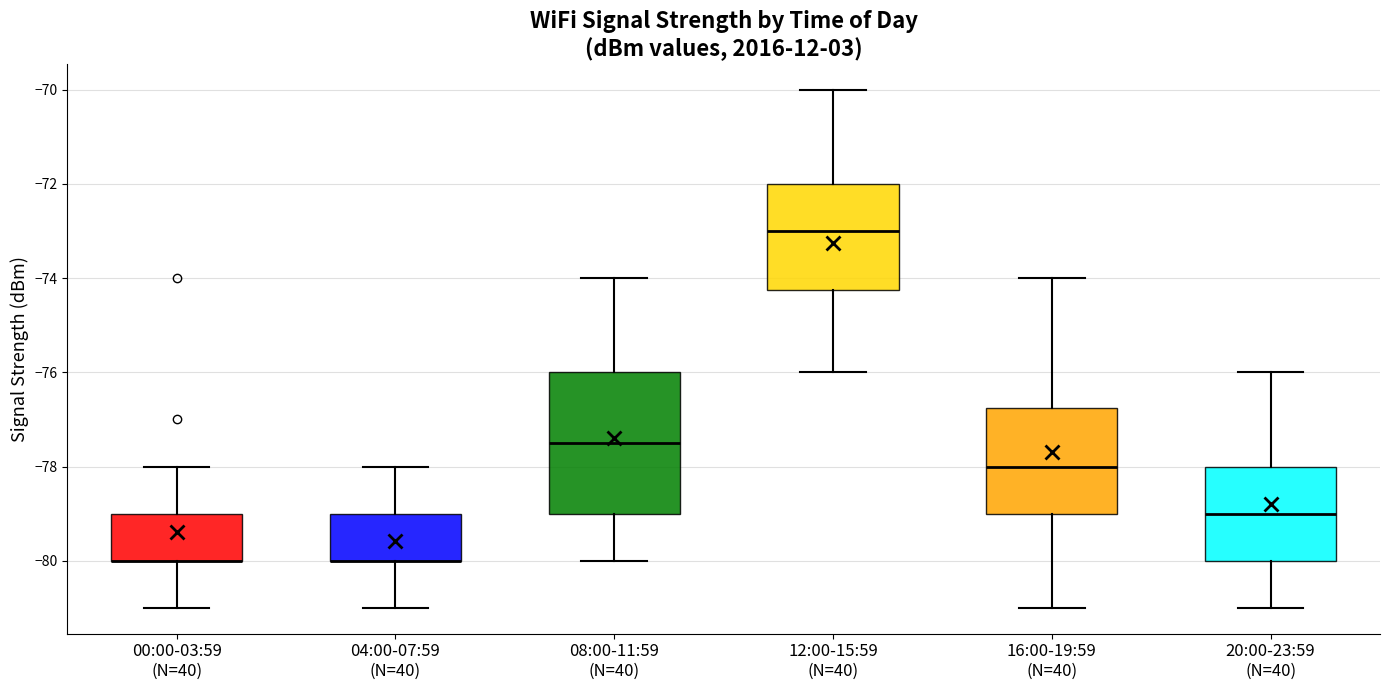

Reading left to right, read every box against the y-axis: the position of its median line, the range the box covers, and the ends of its whiskers. The values are not printed on the chart, so give them approximately, as read against the axis.

00:00-03:59 (N=40): median -80.0 (drawn on the box's lower edge), box -80.0 to -79.0, whiskers -81.0 to -78.0
04:00-07:59 (N=40): median -80.0 (drawn on the box's lower edge), box -80.0 to -79.0, whiskers -81.0 to -78.0
08:00-11:59 (N=40): median -77.4, box -79.0 to -76.0, whiskers -80.0 to -74.0
12:00-15:59 (N=40): median -73.0, box -74.2 to -72.0, whiskers -76.0 to -70.0
16:00-19:59 (N=40): median -78.0, box -79.0 to -76.8, whiskers -81.0 to -74.0
20:00-23:59 (N=40): median -79.0, box -80.0 to -78.0, whiskers -81.0 to -76.0